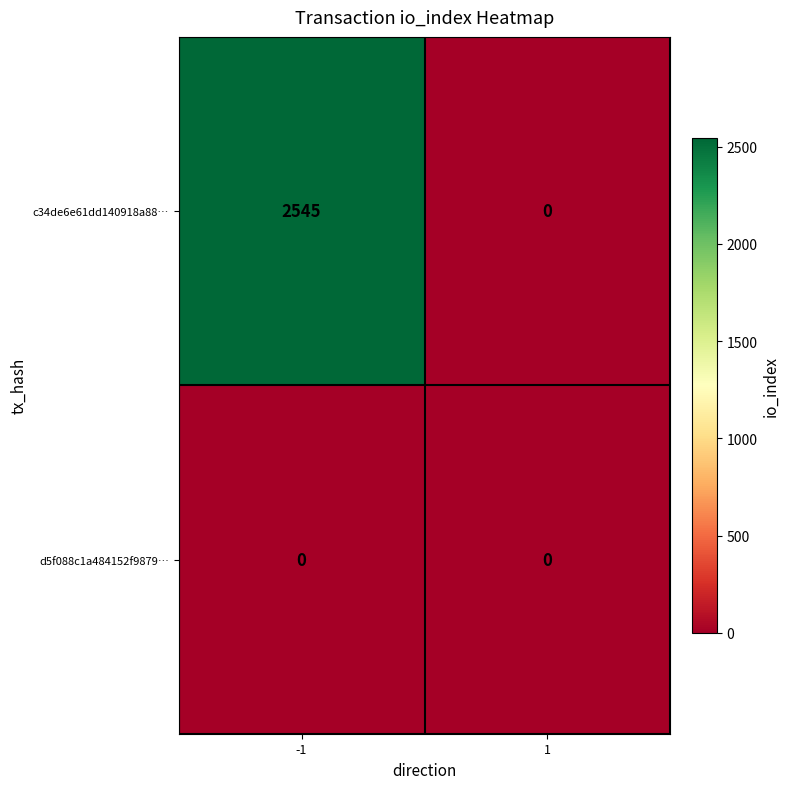

What is the spread (max minus min) of values at -1?

2545